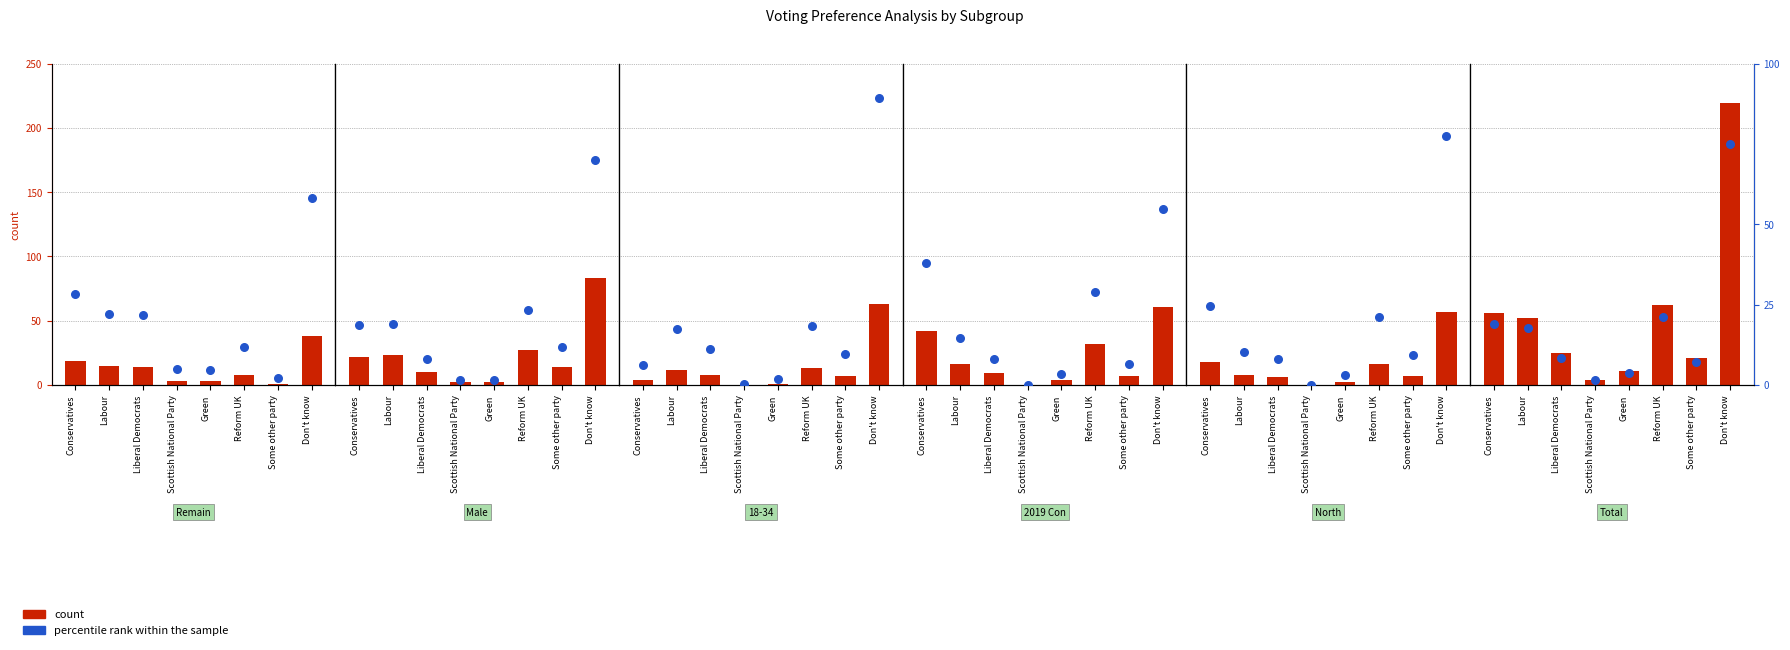

What are all the series names shown in the legend?

count, percentile rank within the sample